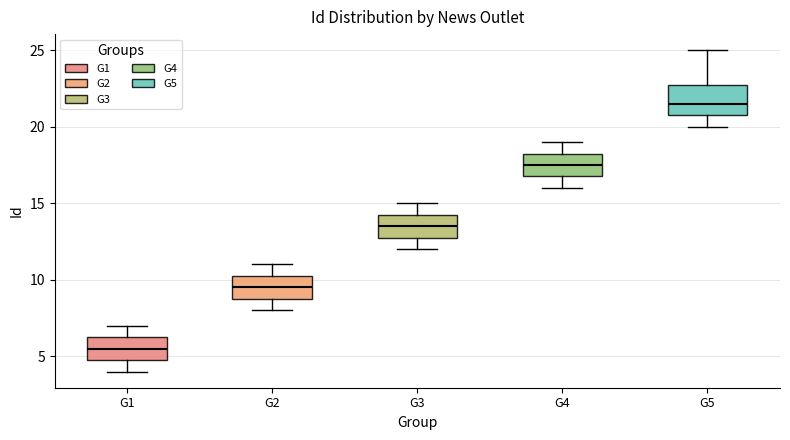

Which box is the tallest, from its lower edge to its upper edge?

G5